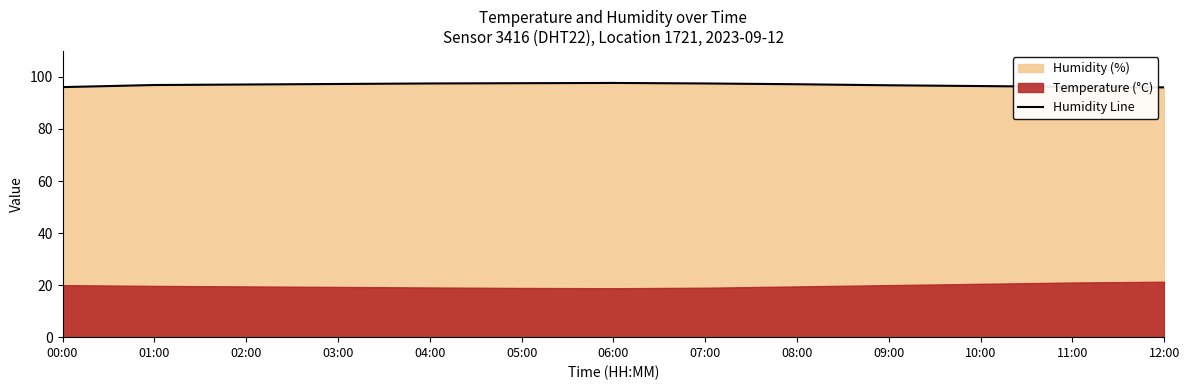

What is the difference between the maximum and minimum values?

1.7